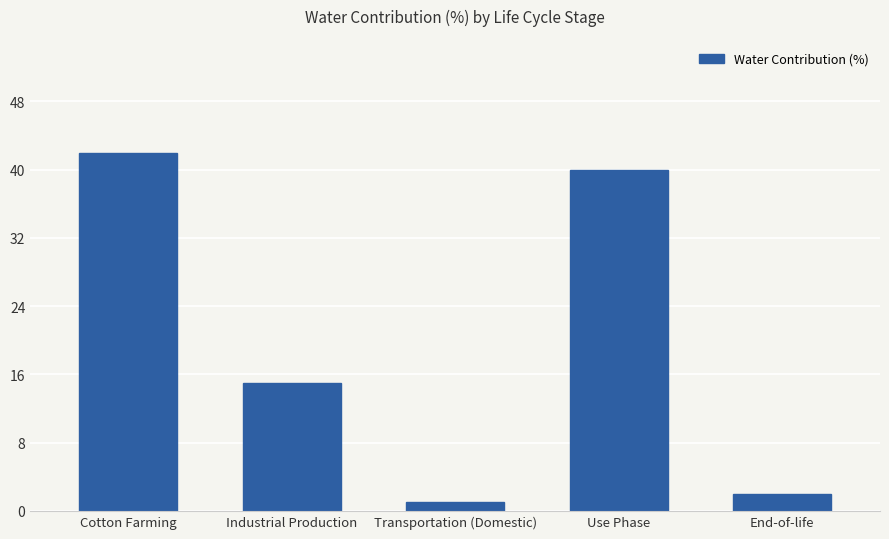

Rank the categories by value from lowest to highest.

Transportation (Domestic), End-of-life, Industrial Production, Use Phase, Cotton Farming